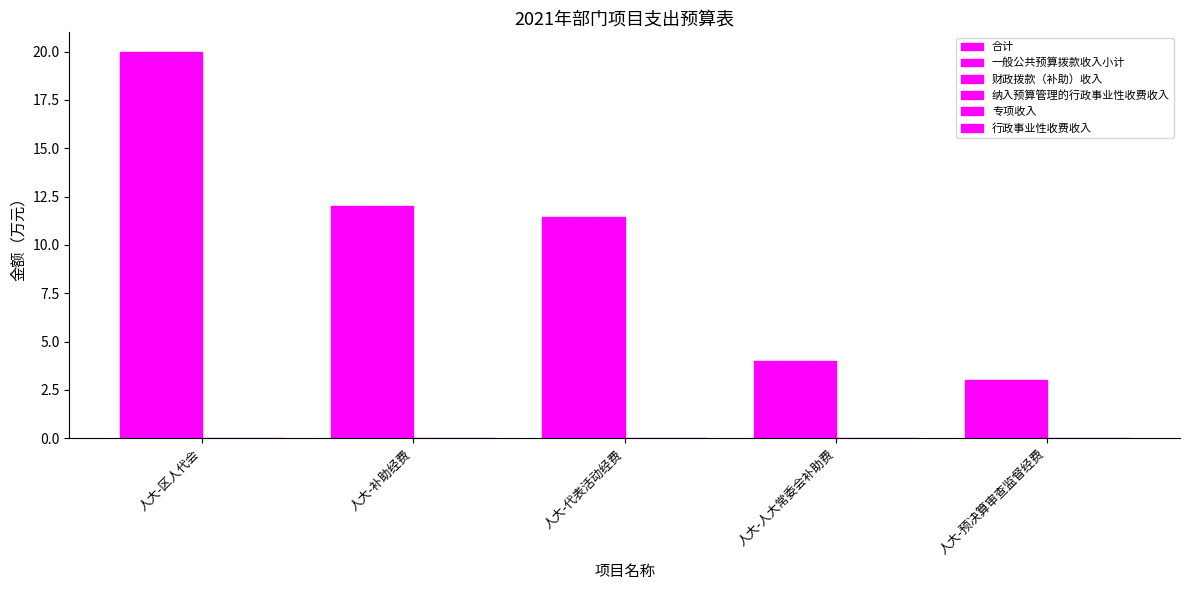

Reading right to left, what are all the values shown in this chart?

合计: 人大-预决算审查监督经费=3.0	人大-人大常委会补助费=4.0	人大-代表活动经费=11.4	人大-补助经费=12.0	人大-区人代会=20.0
一般公共预算拨款收入小计: 人大-预决算审查监督经费=3.0	人大-人大常委会补助费=4.0	人大-代表活动经费=11.4	人大-补助经费=12.0	人大-区人代会=20.0
财政拨款（补助）收入: 人大-预决算审查监督经费=3.0	人大-人大常委会补助费=4.0	人大-代表活动经费=11.4	人大-补助经费=12.0	人大-区人代会=20.0
纳入预算管理的行政事业性收费收入: 人大-预决算审查监督经费=0.0	人大-人大常委会补助费=0.0	人大-代表活动经费=0.0	人大-补助经费=0.0	人大-区人代会=0.0
专项收入: 人大-预决算审查监督经费=0.0	人大-人大常委会补助费=0.0	人大-代表活动经费=0.0	人大-补助经费=0.0	人大-区人代会=0.0
行政事业性收费收入: 人大-预决算审查监督经费=0.0	人大-人大常委会补助费=0.0	人大-代表活动经费=0.0	人大-补助经费=0.0	人大-区人代会=0.0